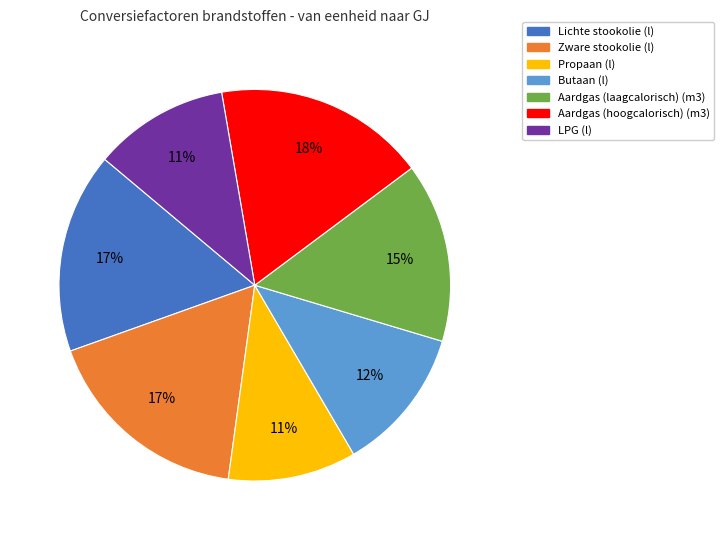

To the nearest percent, what is the difference between the Lichte stookolie (l) and Butaan (l) slice percentages?

5%